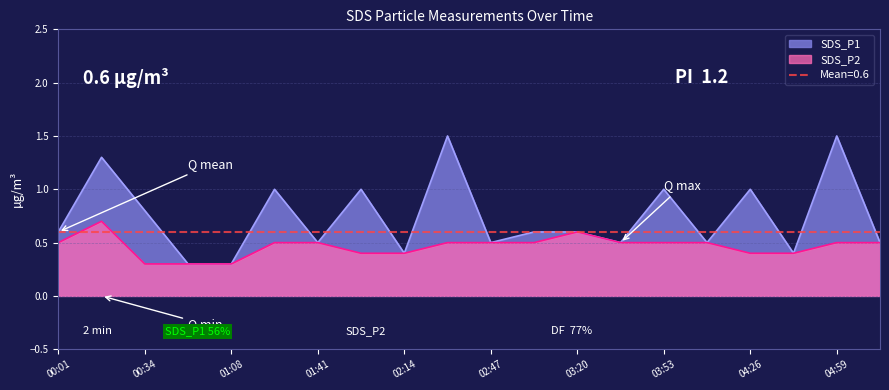

How many lines are shown in the chart?

2